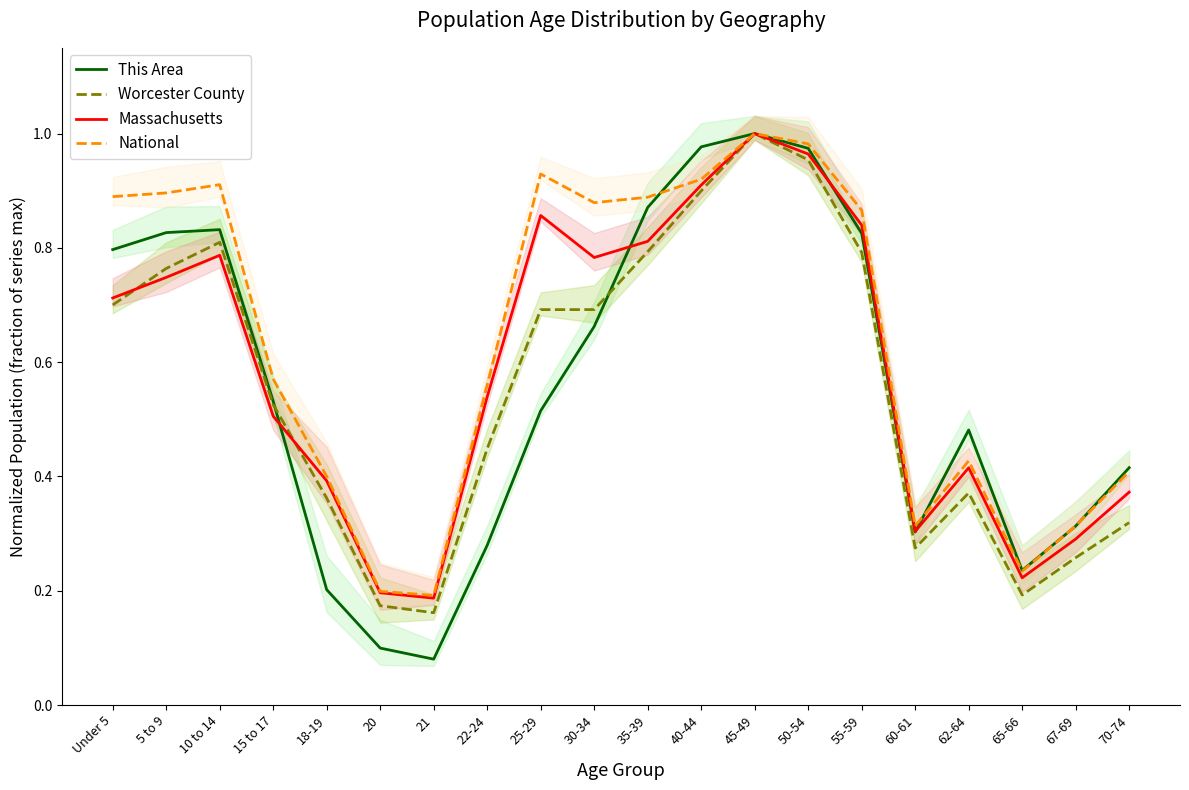

Which category has the highest value across all series?

45-49